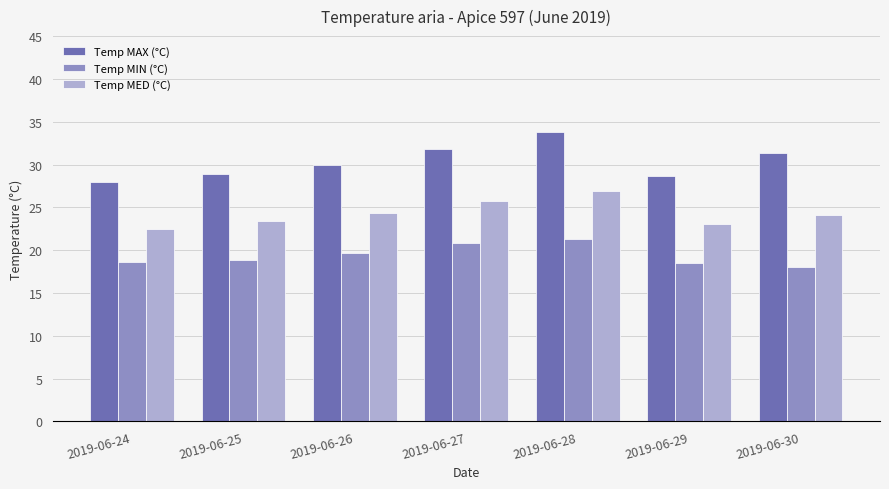

Rank the series at 2019-06-29 from lowest to highest value.

Temp MIN (°C), Temp MED (°C), Temp MAX (°C)